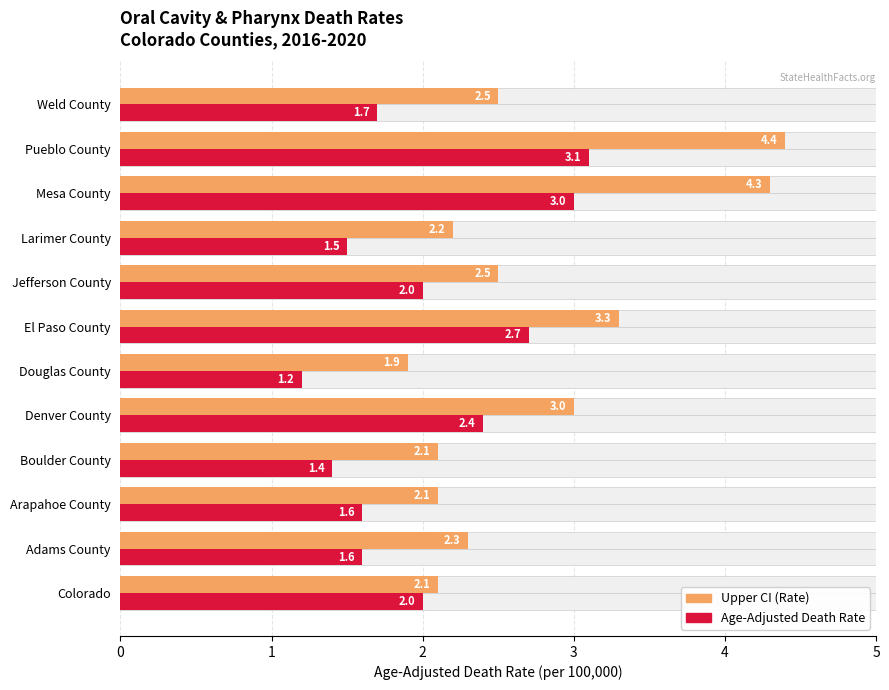

How many bars are there in each group?

2